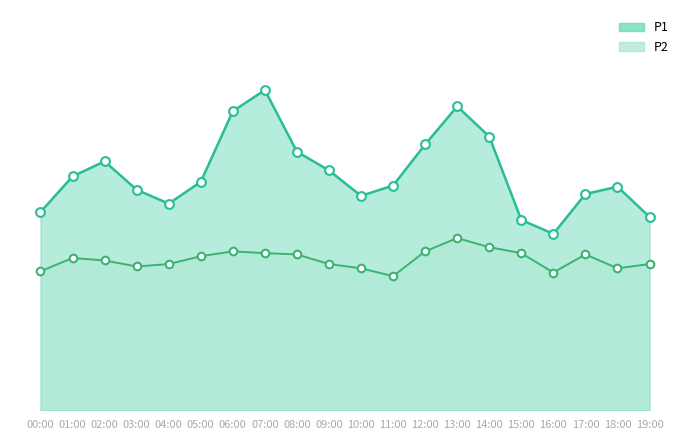

What are all the series names shown in the legend?

P1, P2